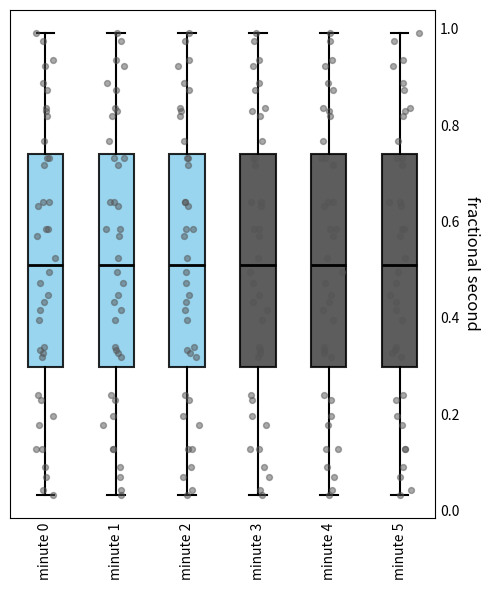

Where does the lower whisker of the box for minute 4 end on the y-axis? The values are not printed on the chart, so give them approximately, as read against the axis.

0.04